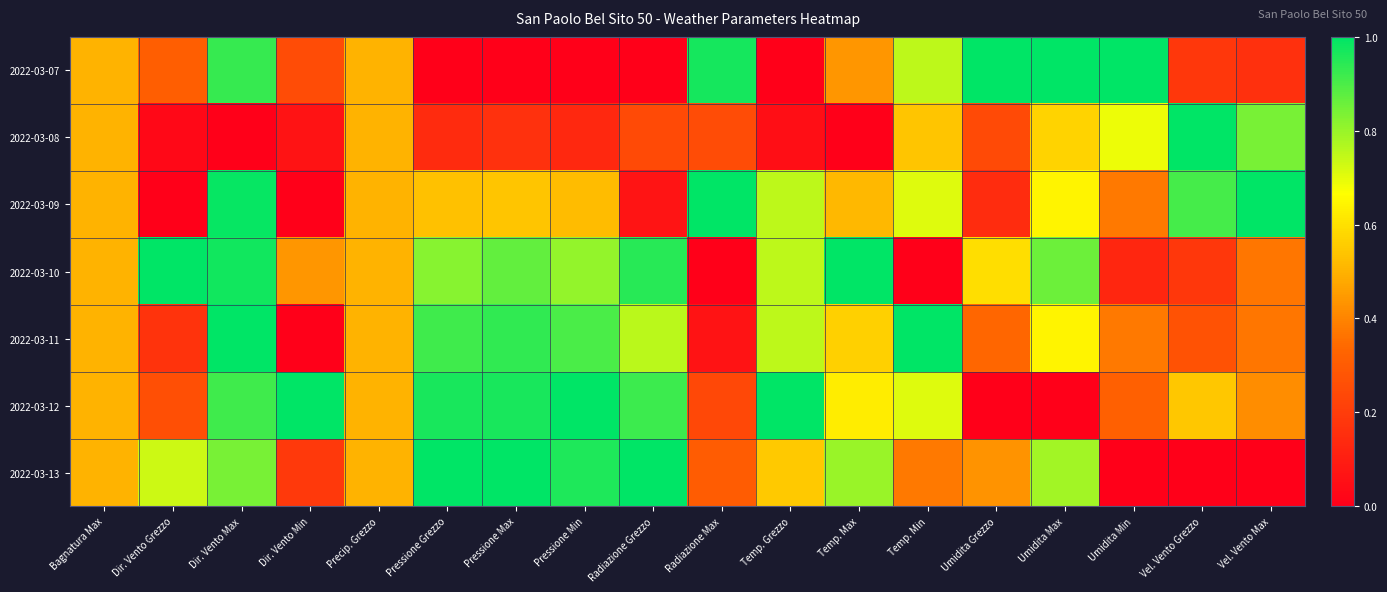

How many distinct data groups are displayed?

7